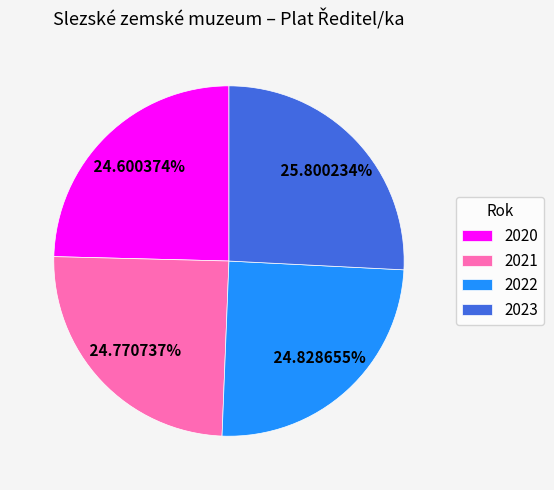

To the nearest percent, what percentage of the pie is 2022?

25%